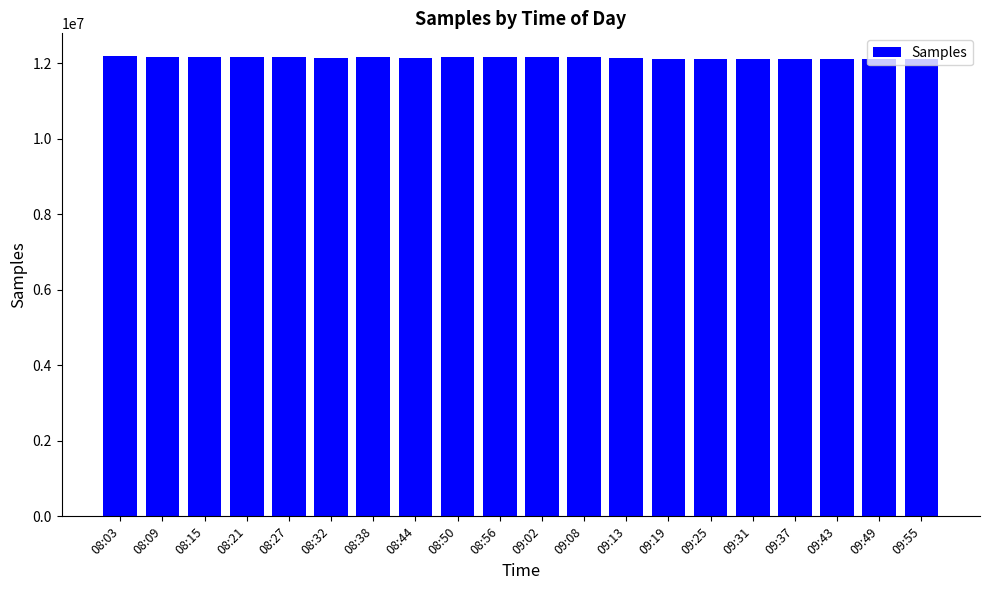

How many bars are there in total?

20